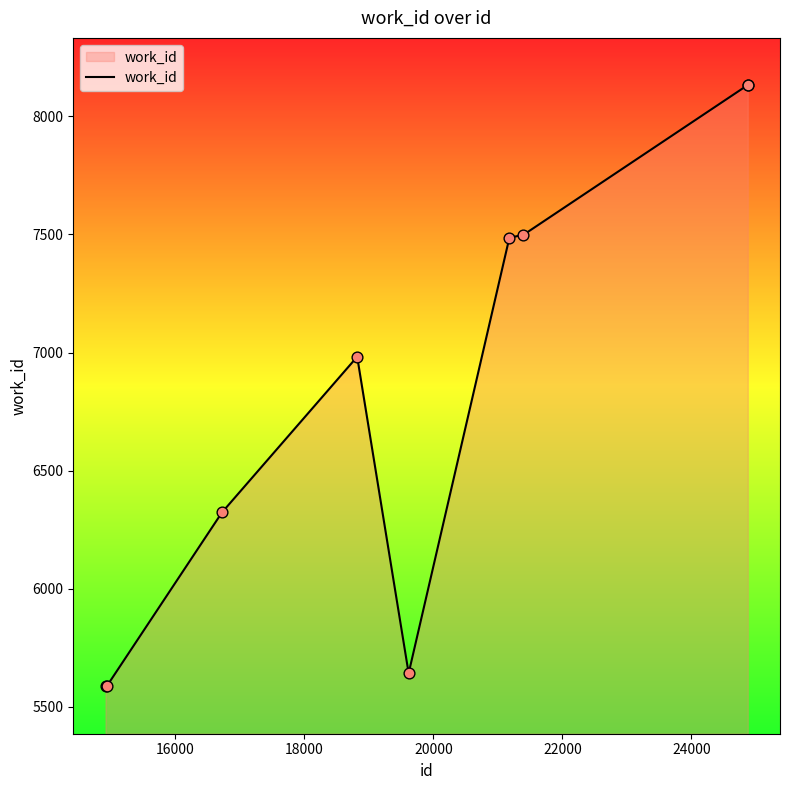

What is the greatest value displayed?

8132